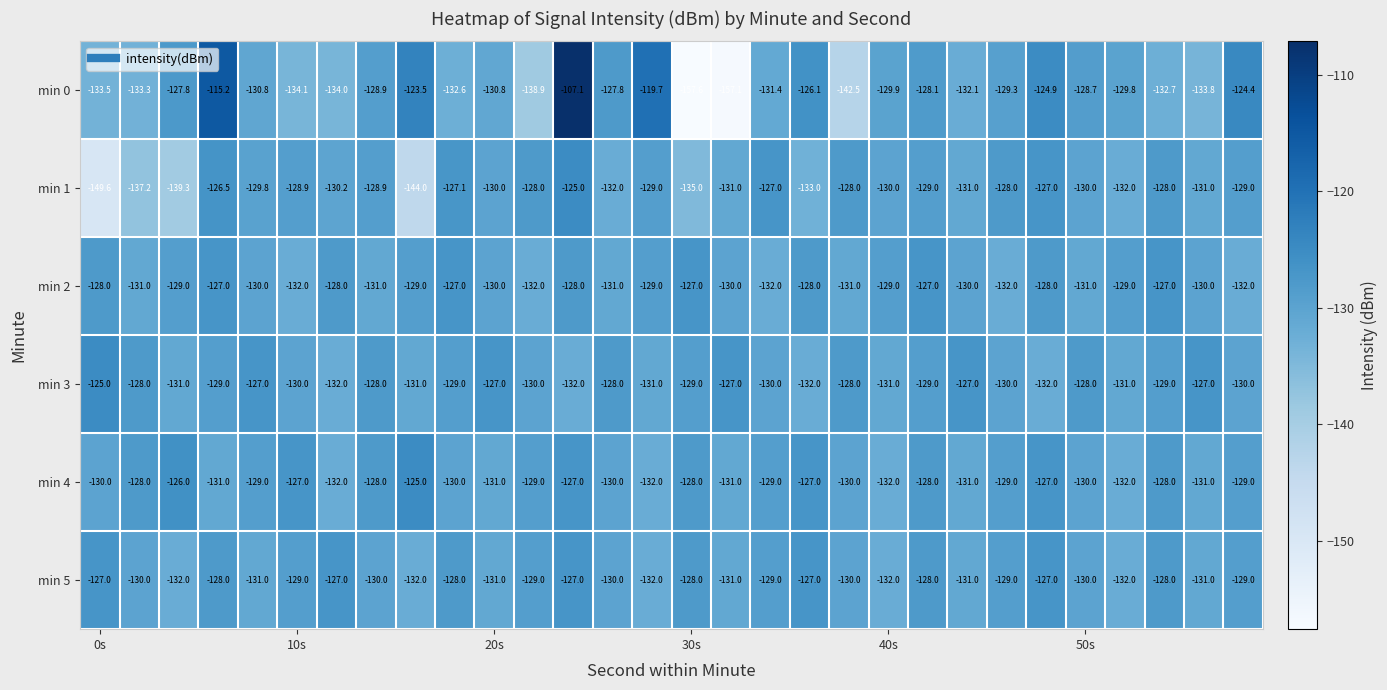

What is the maximum value shown in the chart?

-107.1